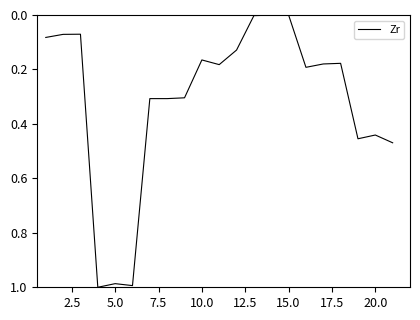

Does the chart have visible grid lines?

No